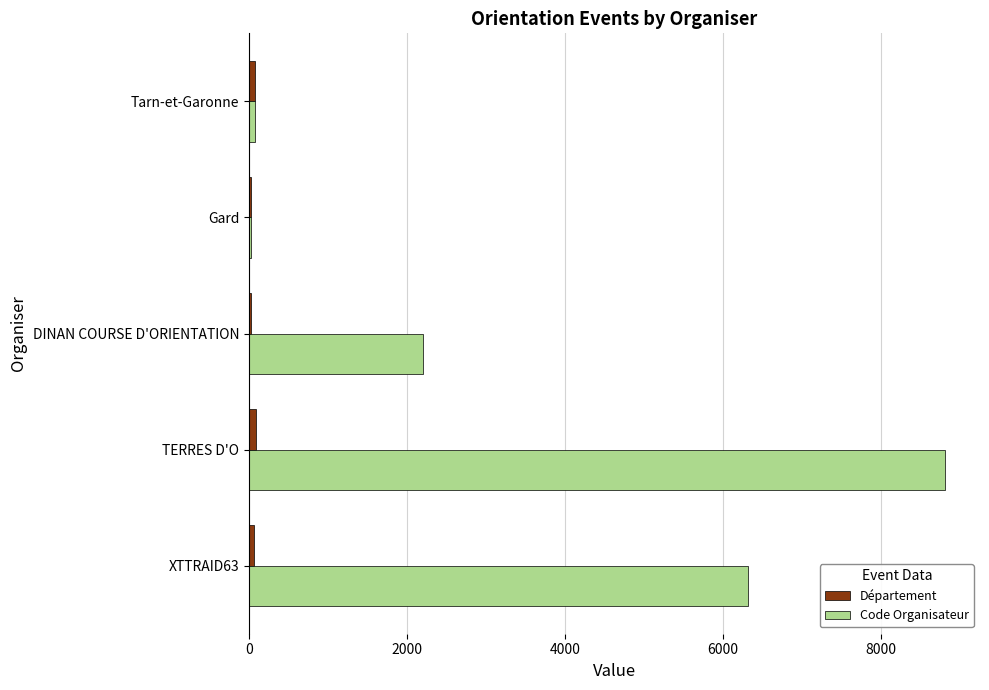

Which series has the largest range (max minus min)?

Code Organisateur